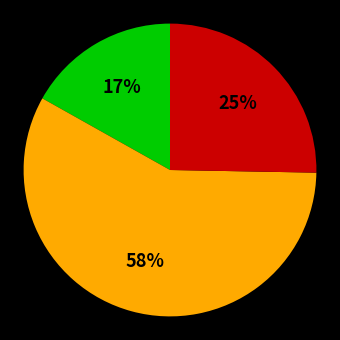

To the nearest percent, what is the average slice percentage?

33%